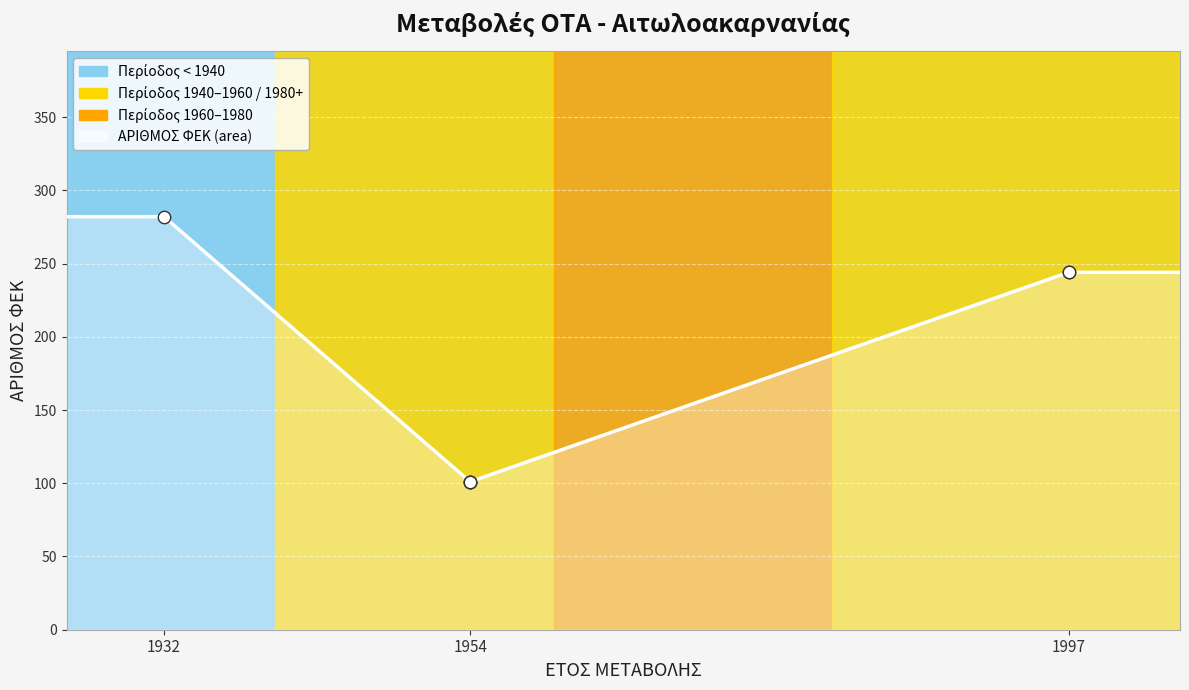

Between 1954 and 1997, which is larger?

1997